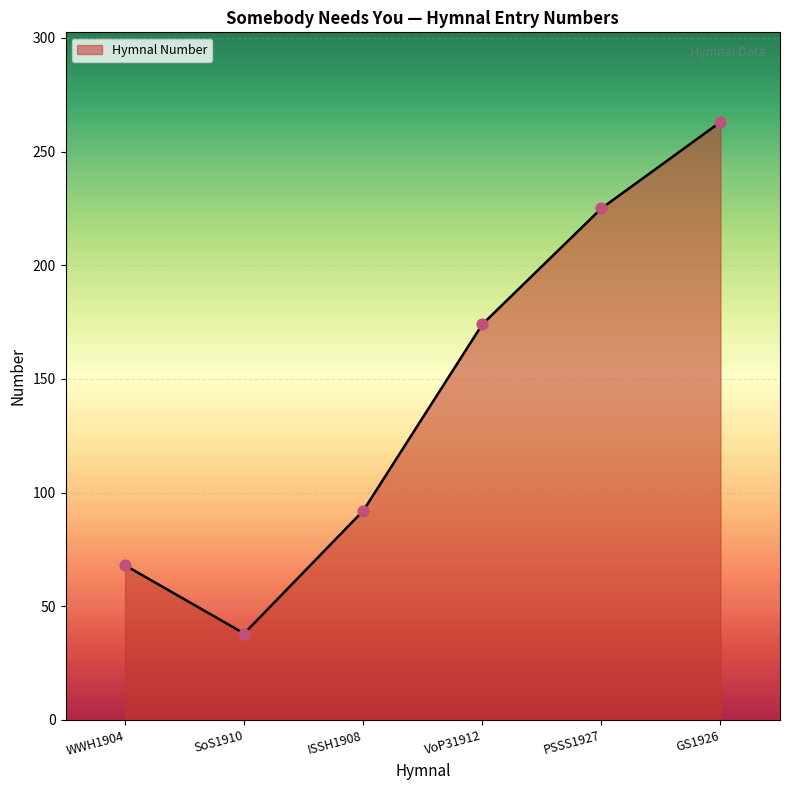

Approximately how many times larger is the value at WWH1904 compared to VoP31912?

0.4